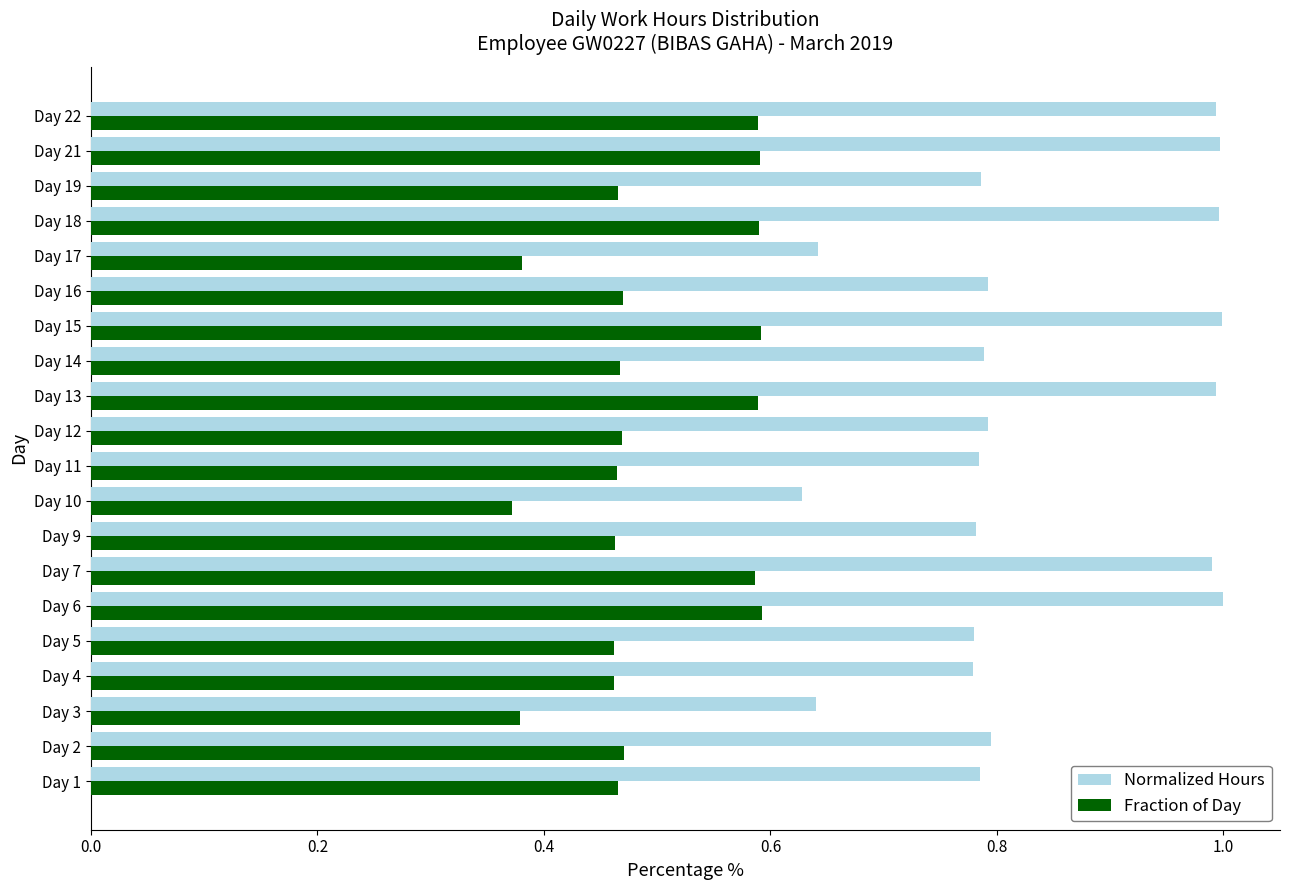

What is the greatest value displayed?

1.0